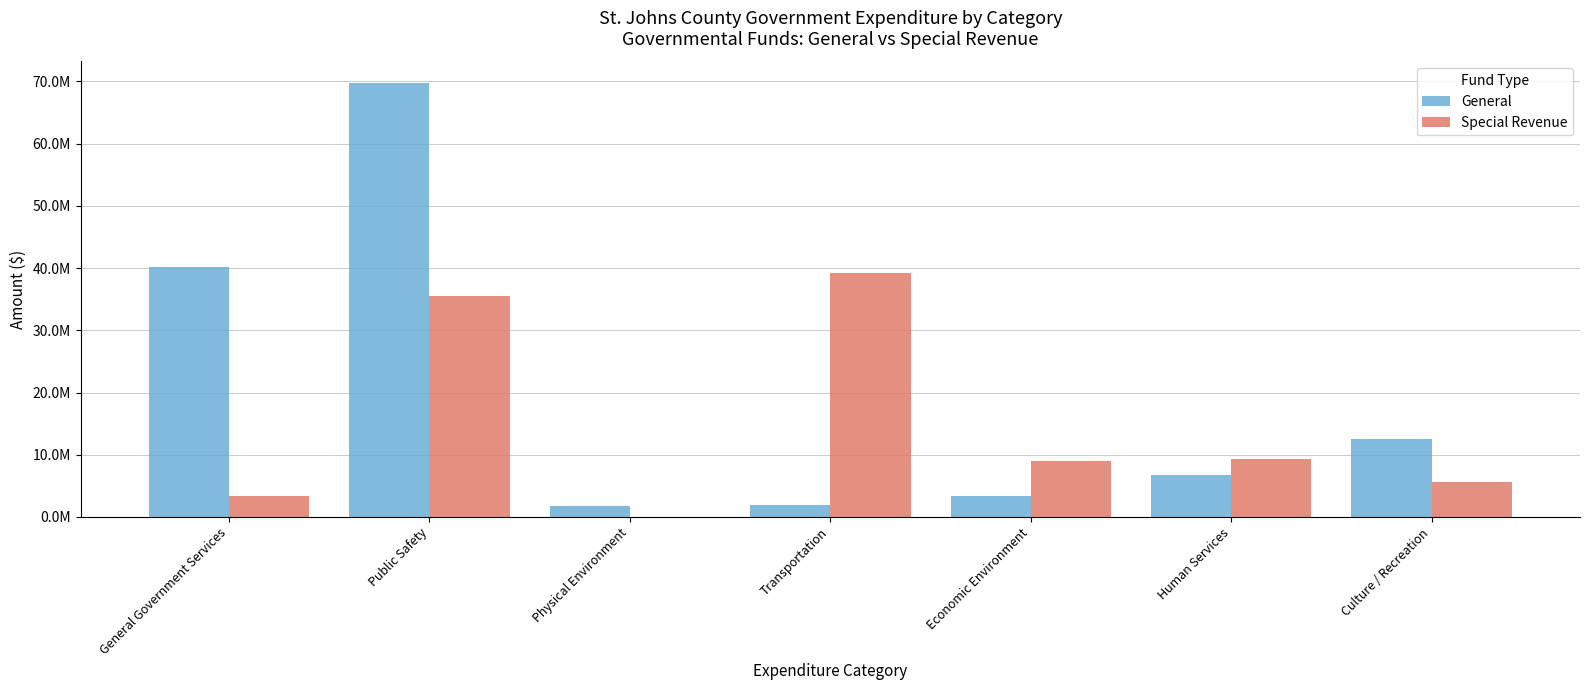

The value of Special Revenue at Economic Environment is 9035131. True or false?

True